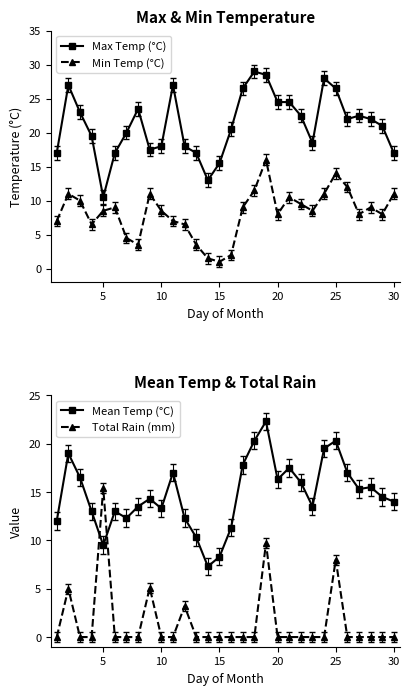

How many values in the Total Rain (mm) series exceed 0?

6